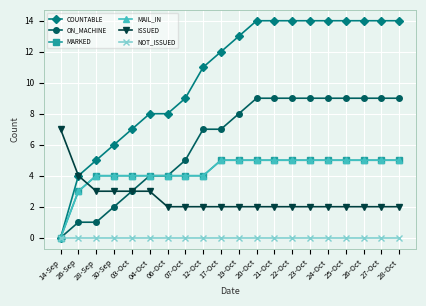

Is this an area chart (filled region under the line)?

No